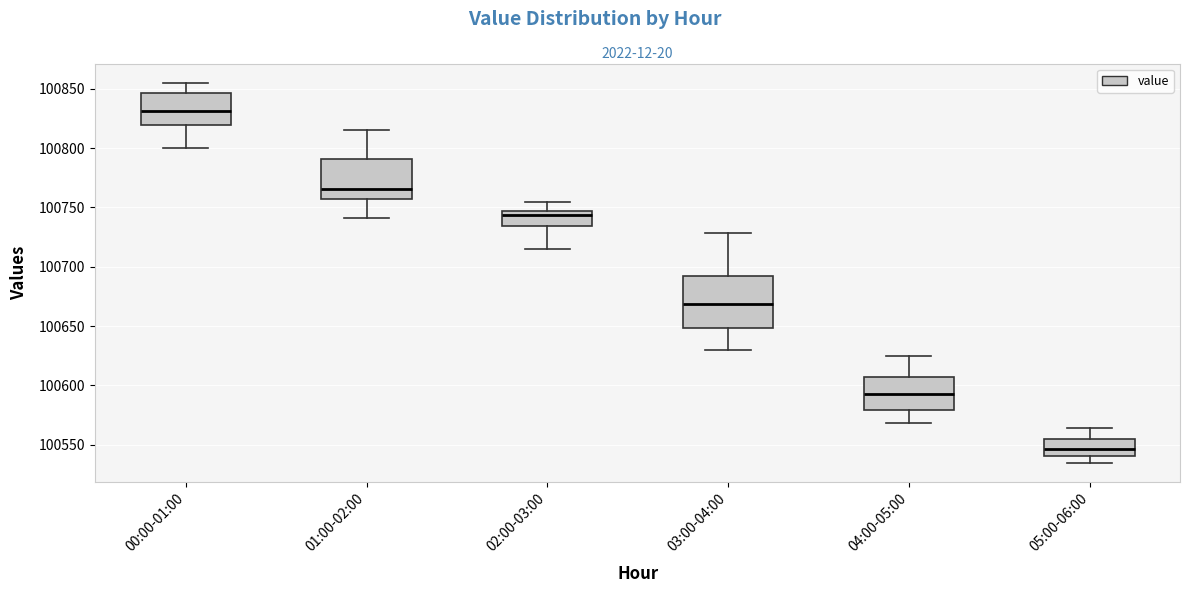

Reading left to right, transcribe this box plot: for each box, give where its median line is, the range the box spans, and where its two whiskers end, as read against the y-axis. The values are not printed on the chart, so give them approximately, as read against the axis.

00:00-01:00: median 100830, box 100820 to 100845, whiskers 100800 to 100855
01:00-02:00: median 100765, box 100755 to 100790, whiskers 100740 to 100815
02:00-03:00: median 100745 (just below the box's upper edge), box 100735 to 100745, whiskers 100715 to 100755
03:00-04:00: median 100670, box 100650 to 100690, whiskers 100630 to 100730
04:00-05:00: median 100595, box 100580 to 100610, whiskers 100570 to 100625
05:00-06:00: median 100545, box 100540 to 100555, whiskers 100535 to 100565